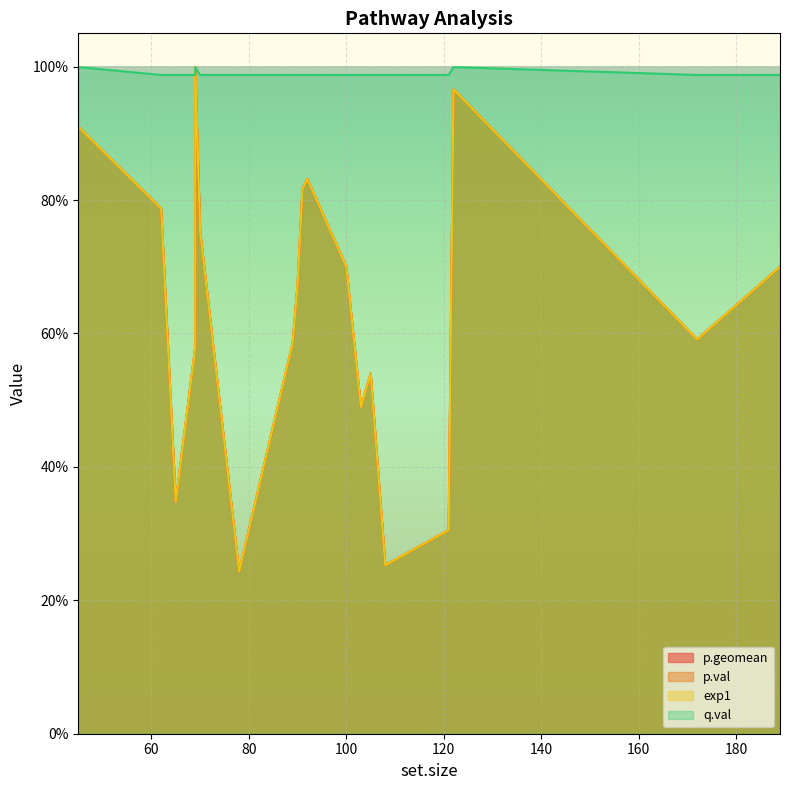

What is the minimum value shown in the chart?

0.2